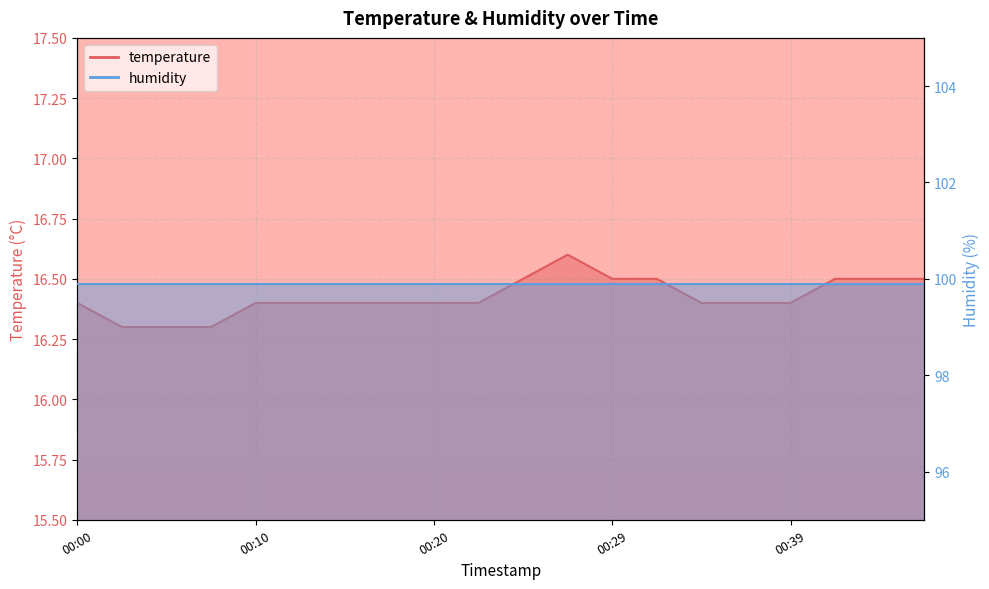

Where is the first local maximum?

00:27